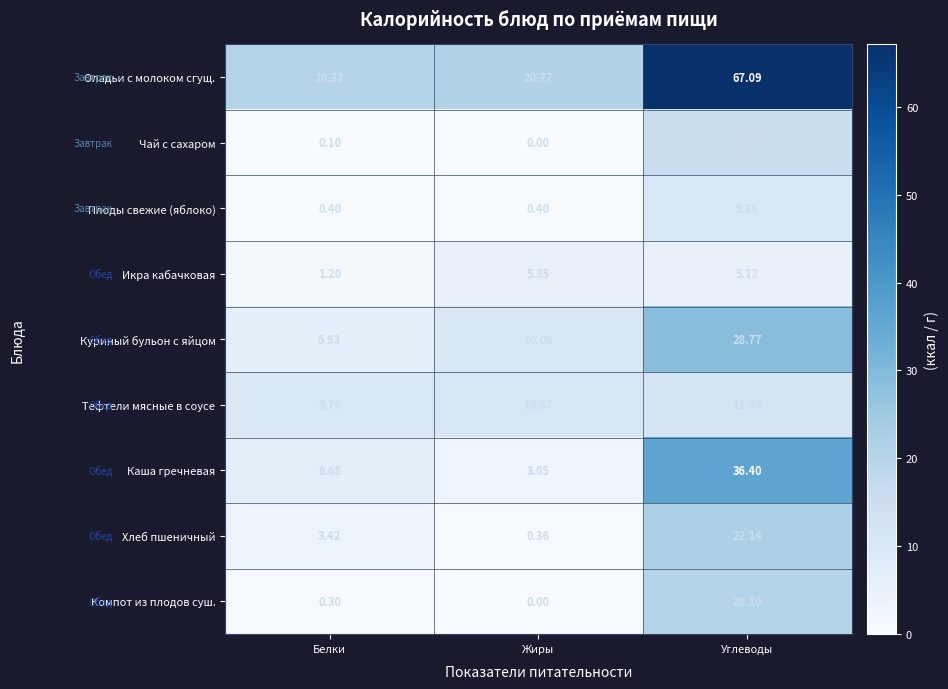

At which label does Каша гречневая reach its minimum?

Жиры